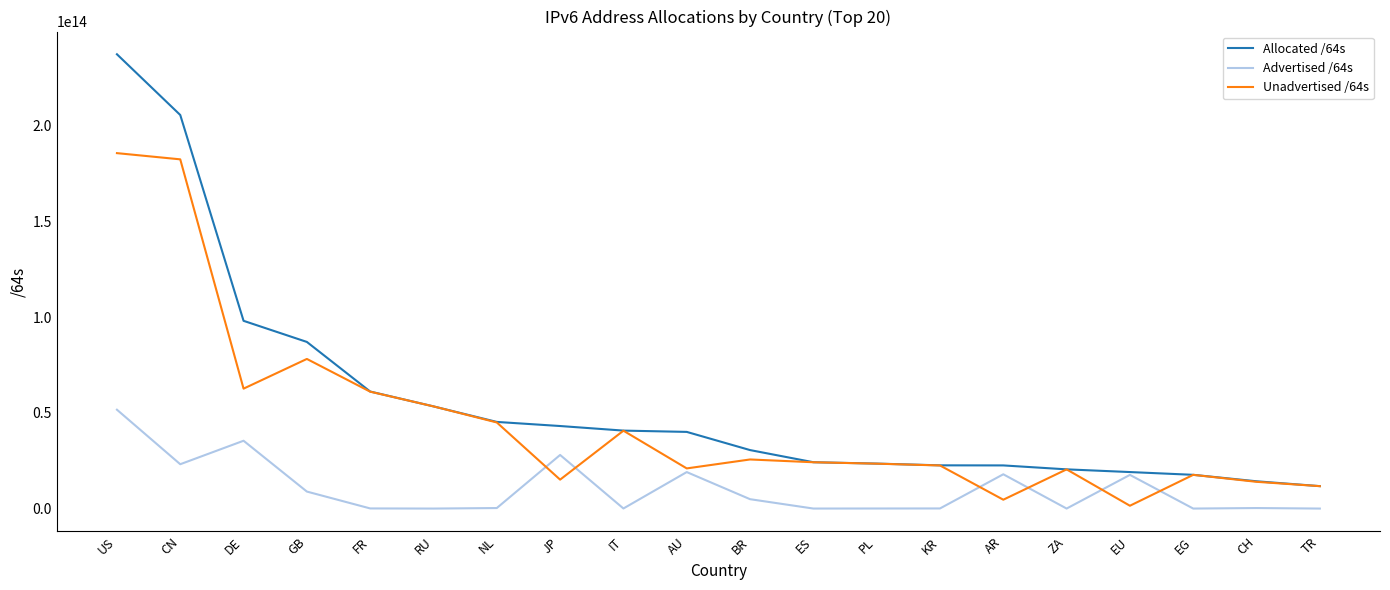

Which series has the largest range (max minus min)?

Allocated /64s